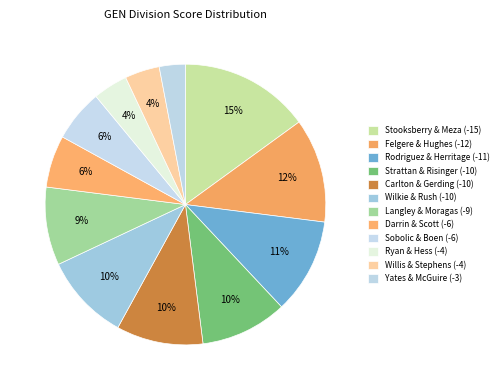

Rank the categories by value from lowest to highest.

Yates & McGuire (-3), Ryan & Hess (-4), Willis & Stephens (-4), Darrin & Scott (-6), Sobolic & Boen (-6), Langley & Moragas (-9), Strattan & Risinger (-10), Carlton & Gerding (-10), Wilkie & Rush (-10), Rodriguez & Herritage (-11), Felgere & Hughes (-12), Stooksberry & Meza (-15)